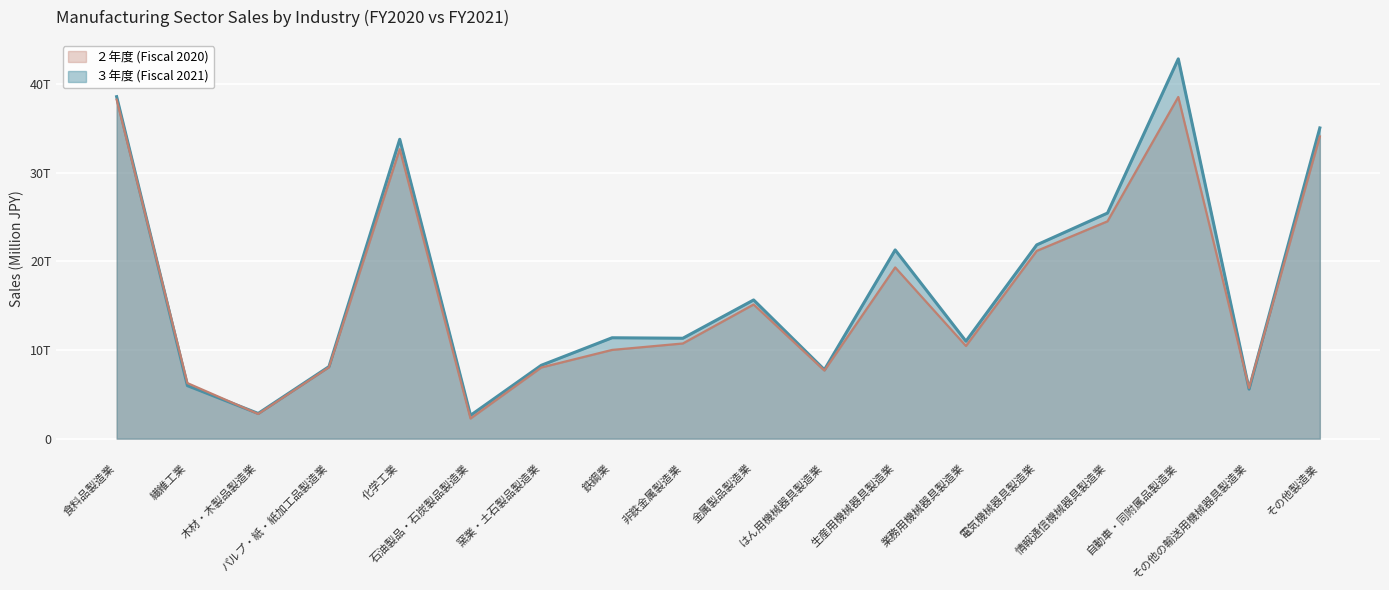

What is the difference between the second highest and second lowest values in the ３年度 (Fiscal 2021) series?

35715305